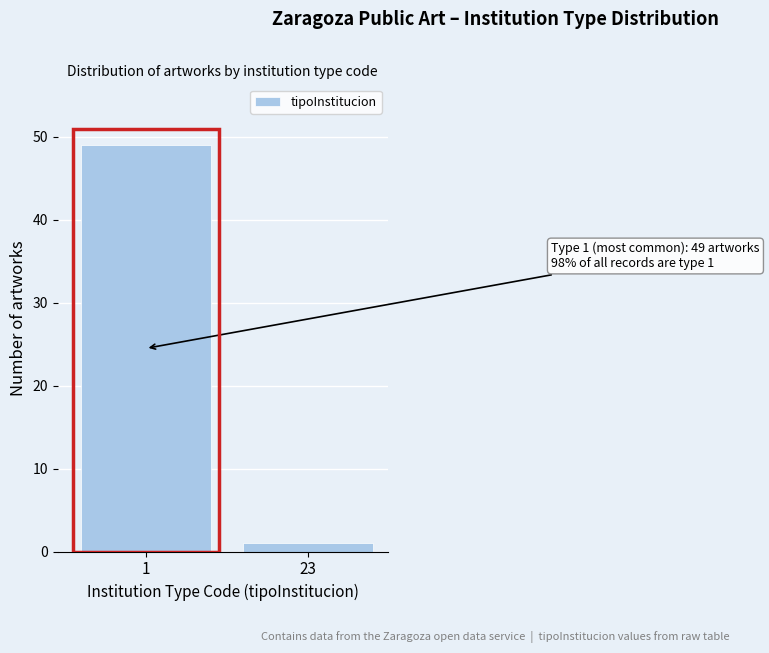

Reading left to right, transcribe all the data shown in this chart.

49	1